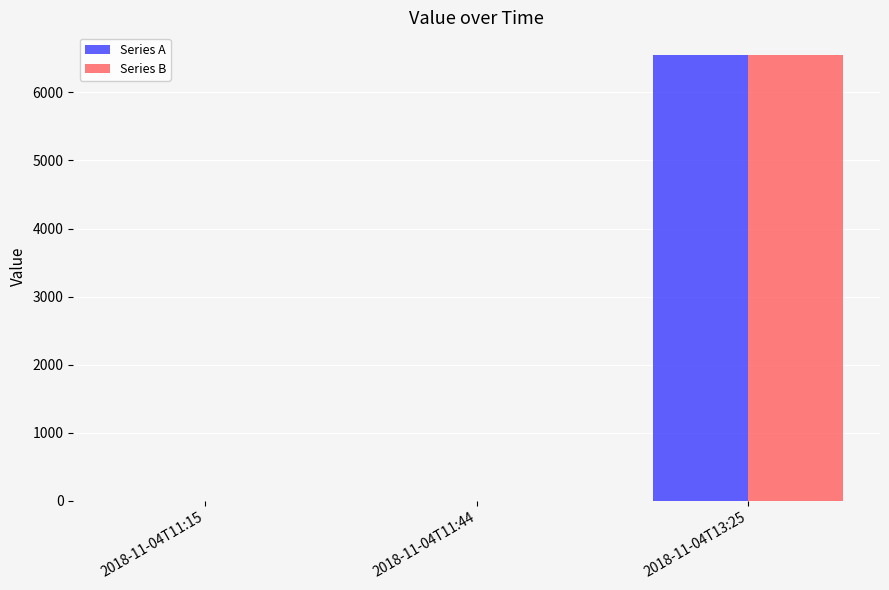

The value of Series A at 2018-11-04T11:15 is -2134.8. True or false?

False